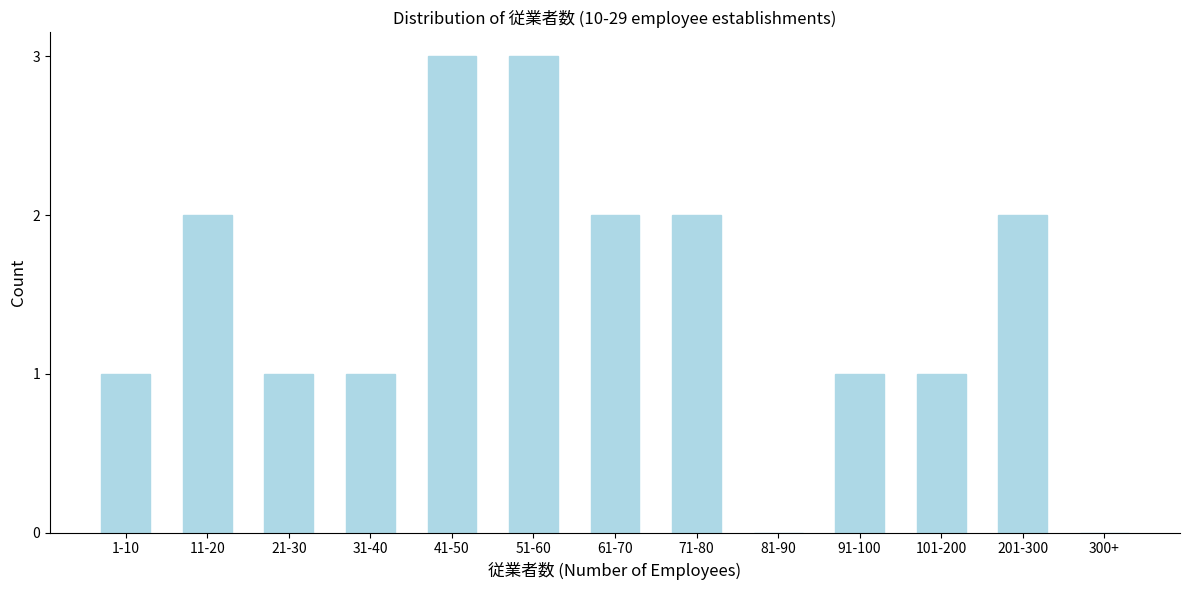

Reading right to left, what are all the values shown in this chart?

300+=0	201-300=2	101-200=1	91-100=1	81-90=0	71-80=2	61-70=2	51-60=3	41-50=3	31-40=1	21-30=1	11-20=2	1-10=1